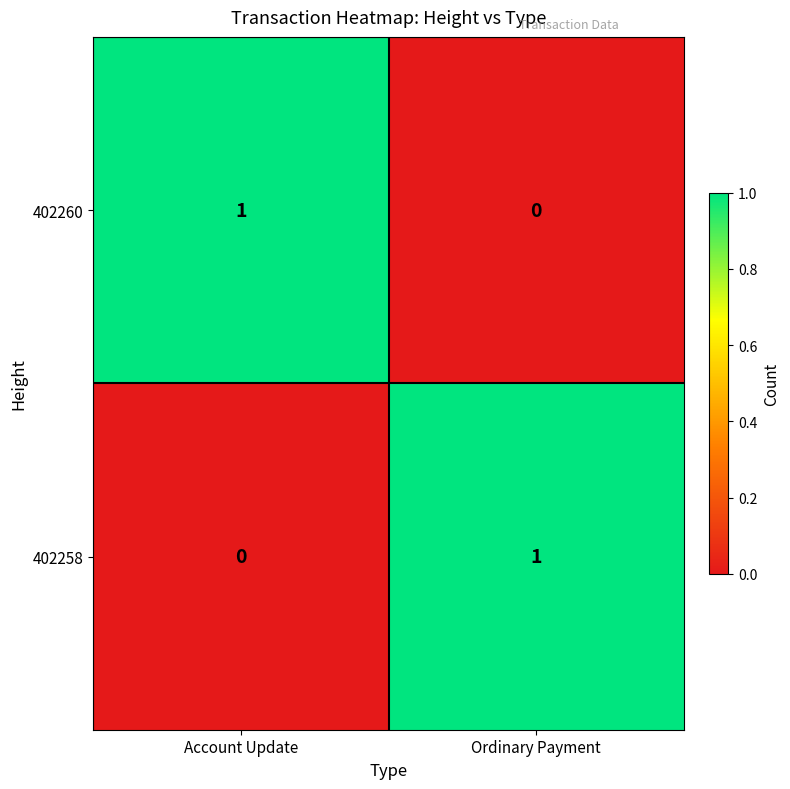

The value of 402260 at Ordinary Payment is -1. True or false?

False